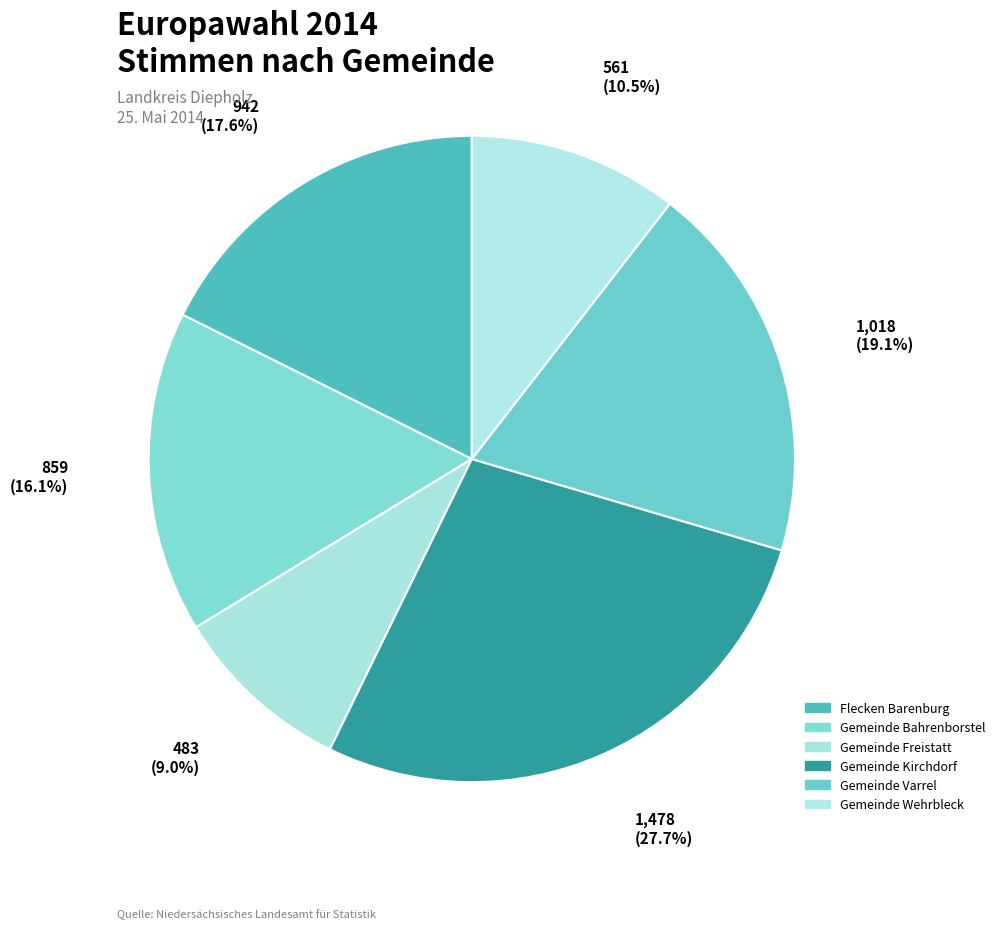

What percentage is the Gemeinde Freistatt slice, to the nearest percent?

9%